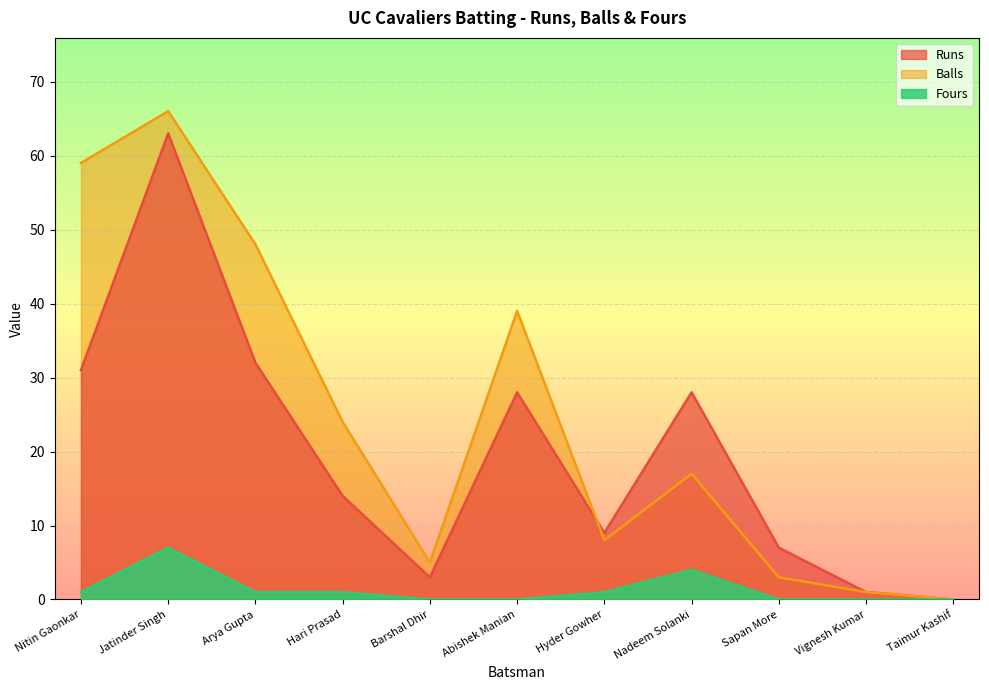

Which has a higher value, Arya Gupta or Taimur Kashif?

Arya Gupta